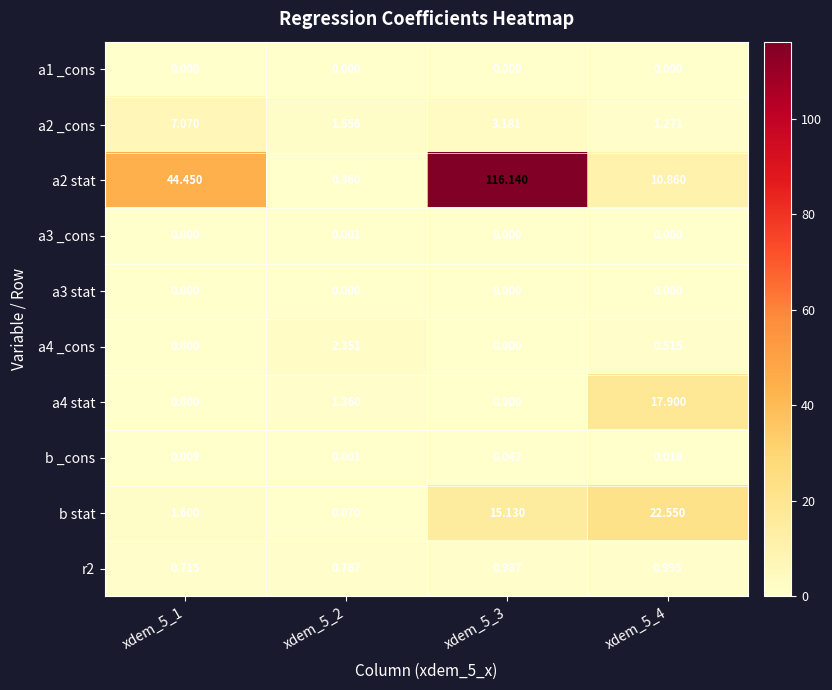

Is the value of a4 _cons at xdem_5_4 greater than the value of a2 stat at xdem_5_4?

No